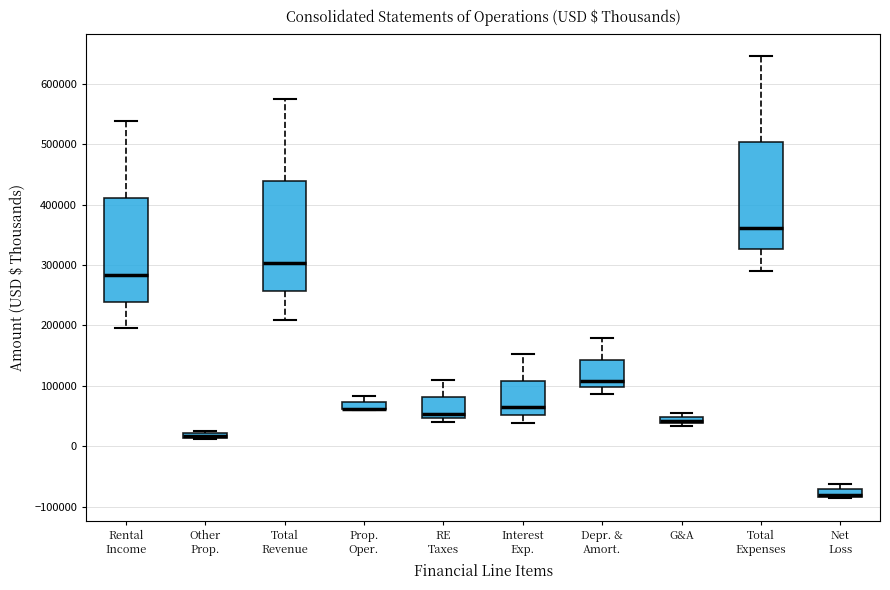

Where is the upper edge of the box for Other Prop. on the y-axis? The values are not printed on the chart, so give them approximately, as read against the axis.

20000